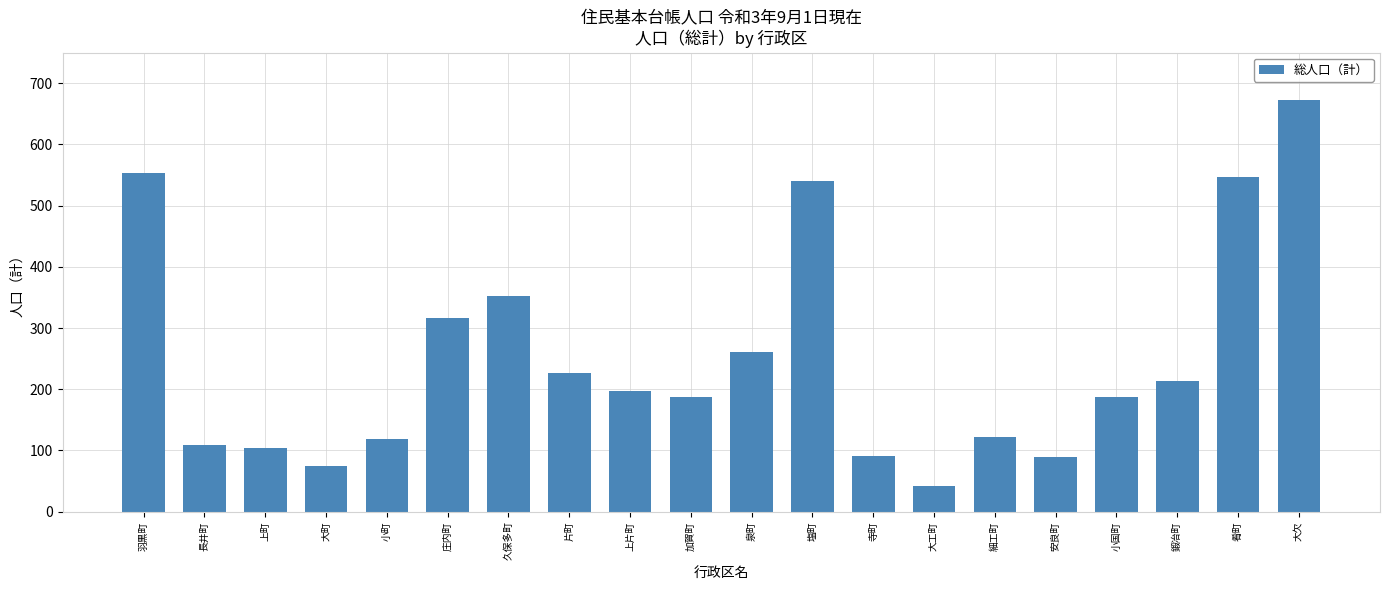

What is the change in value from 長井町 to 安良町?

-19